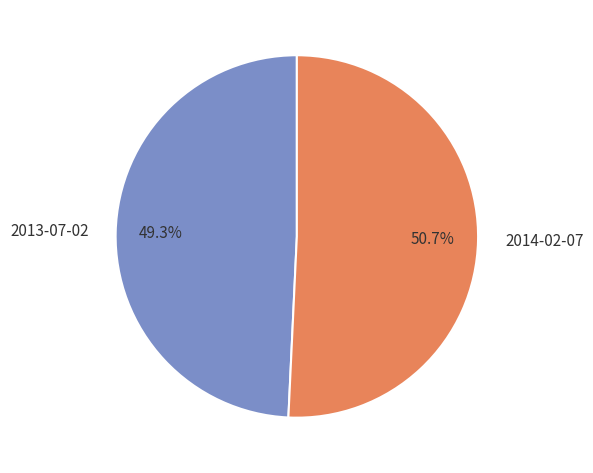

To the nearest percent, what portion does 2013-07-02 represent?

49%